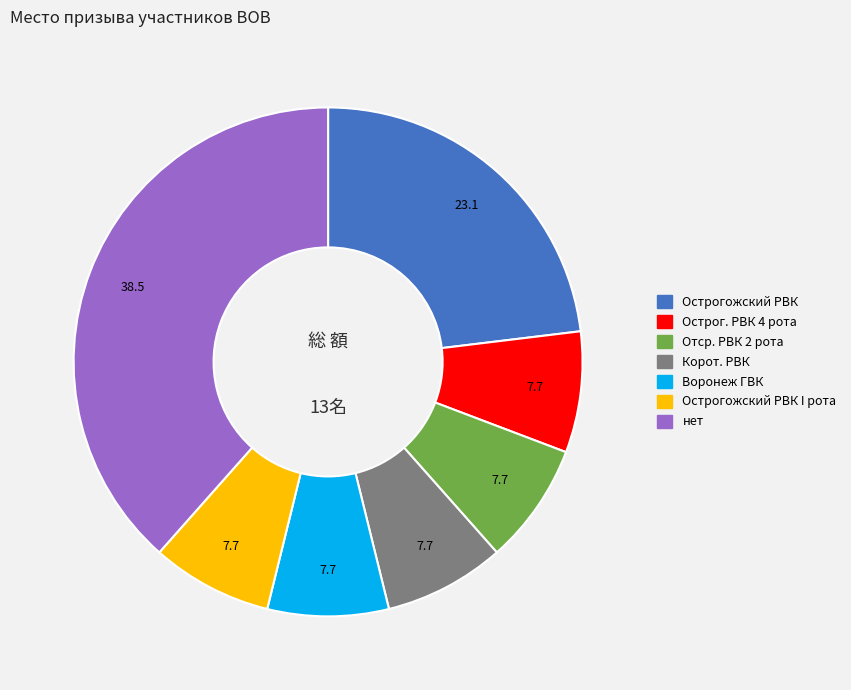

Does any single category account for the majority?

No